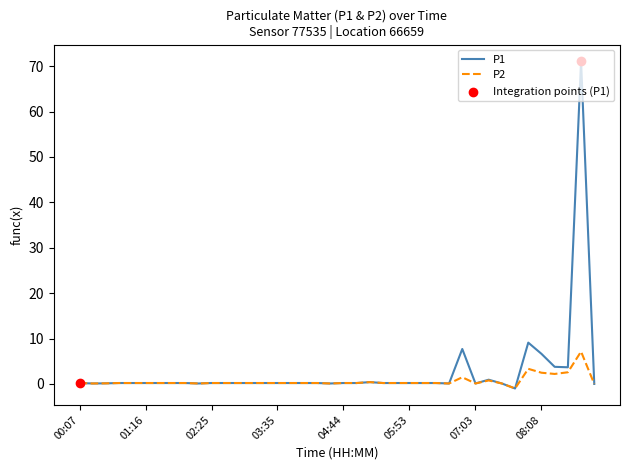

What is the greatest value displayed?

71.2